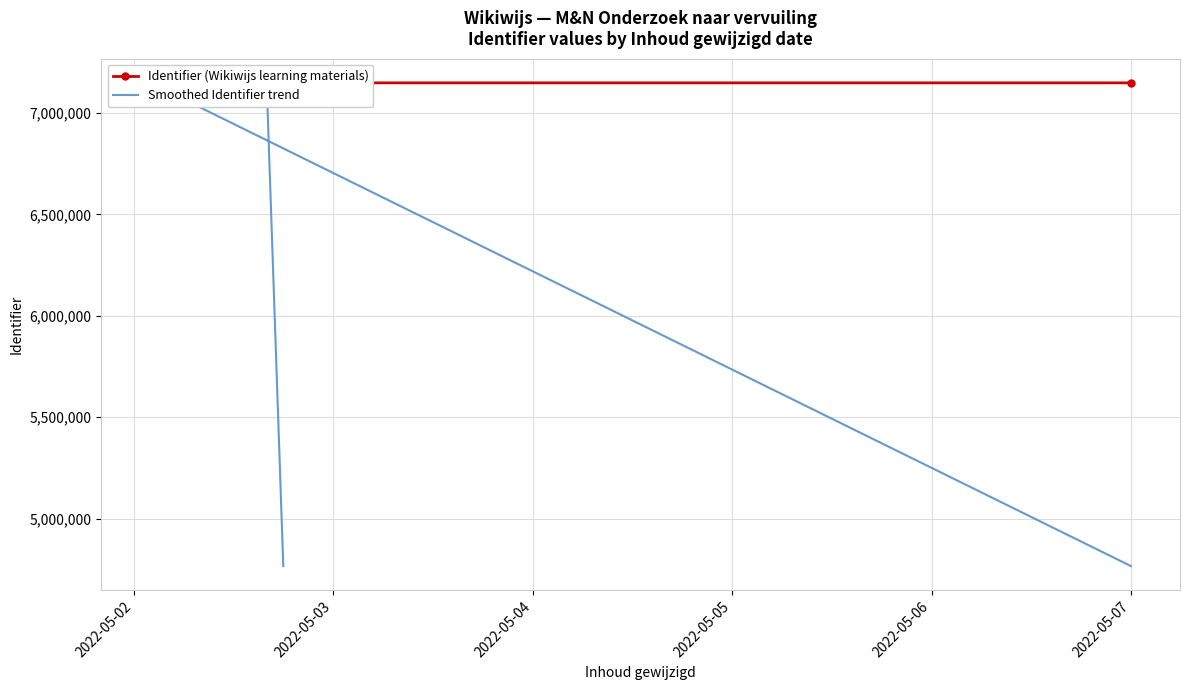

What is the label of the 10th point from the right?

2022-05-07